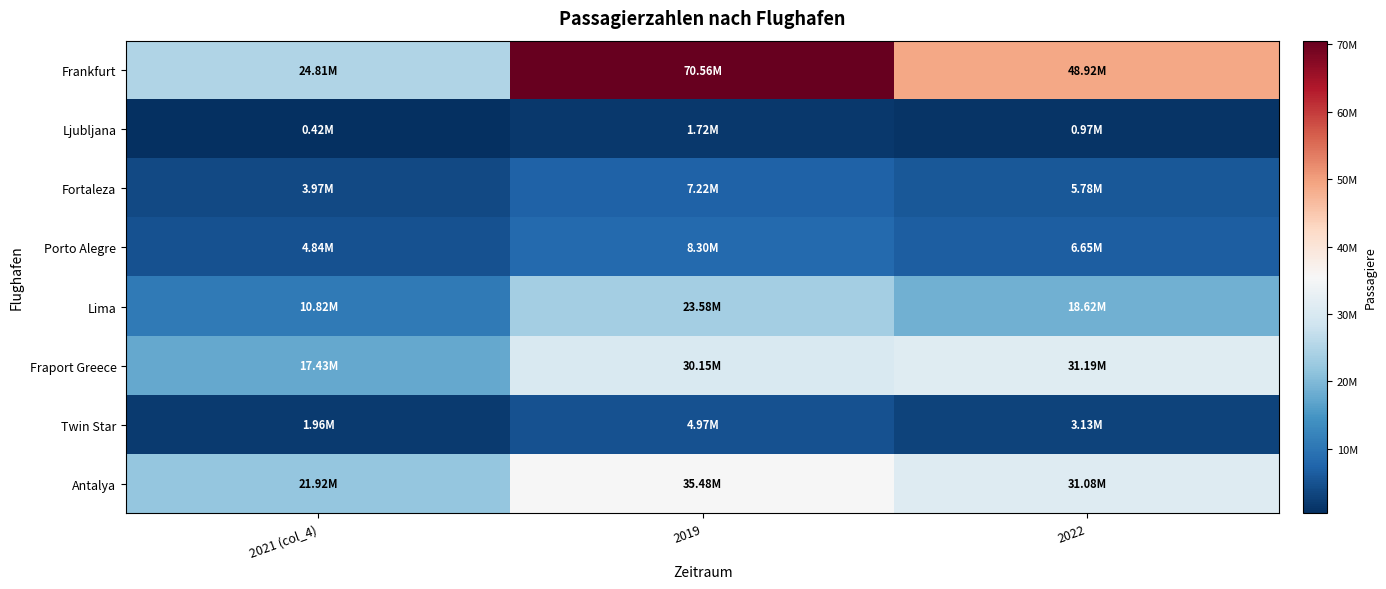

What is the smallest value displayed?

421934